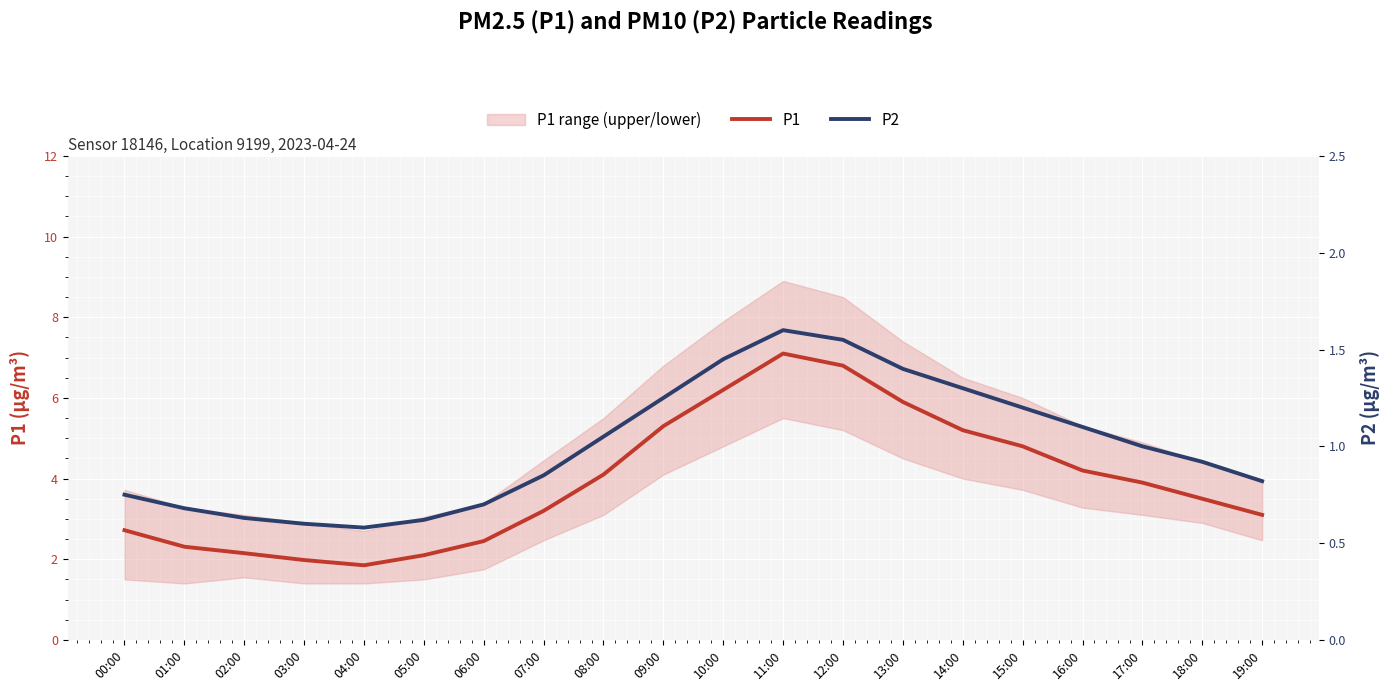

At which category does P1 reach its first local valley?

04:00